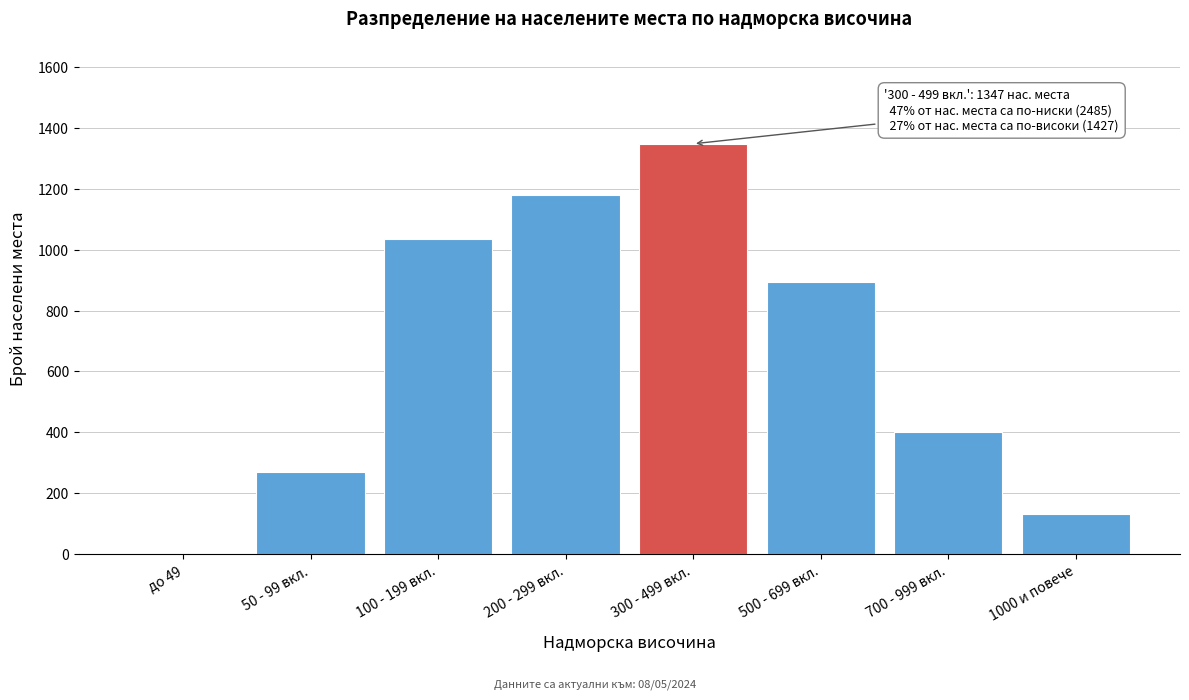

Reading right to left, transcribe all the data shown in this chart.

1000 и повече=134	700 - 999 вкл.=401	500 - 699 вкл.=892	300 - 499 вкл.=1347	200 - 299 вкл.=1180	100 - 199 вкл.=1034	50 - 99 вкл.=271	до 49=0